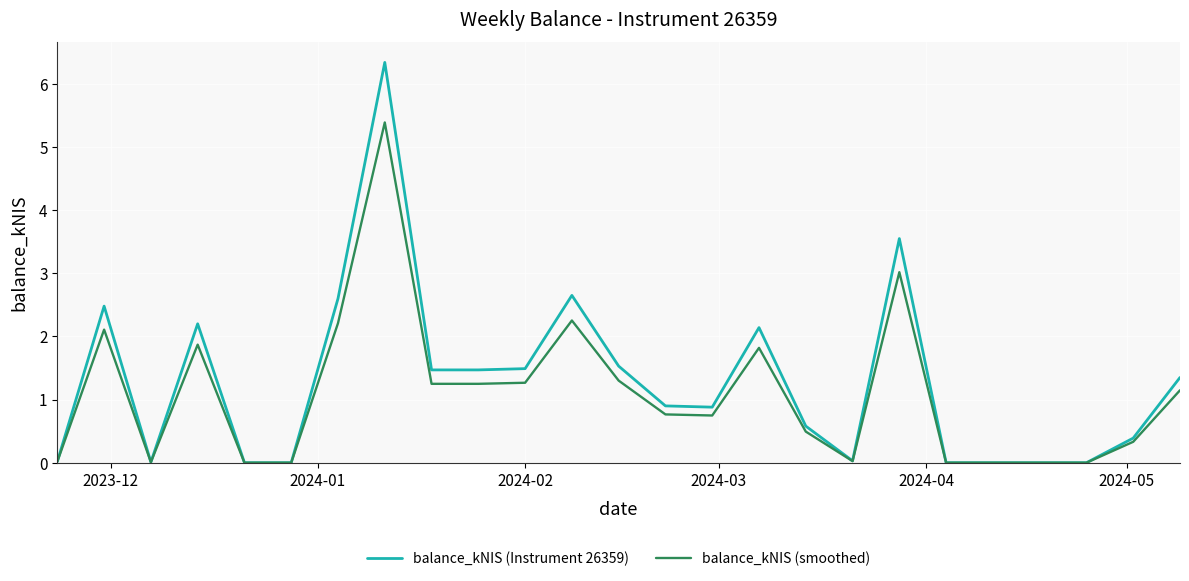

Rank the series by their maximum value, from lowest to highest.

balance_kNIS (smoothed), balance_kNIS (Instrument 26359)